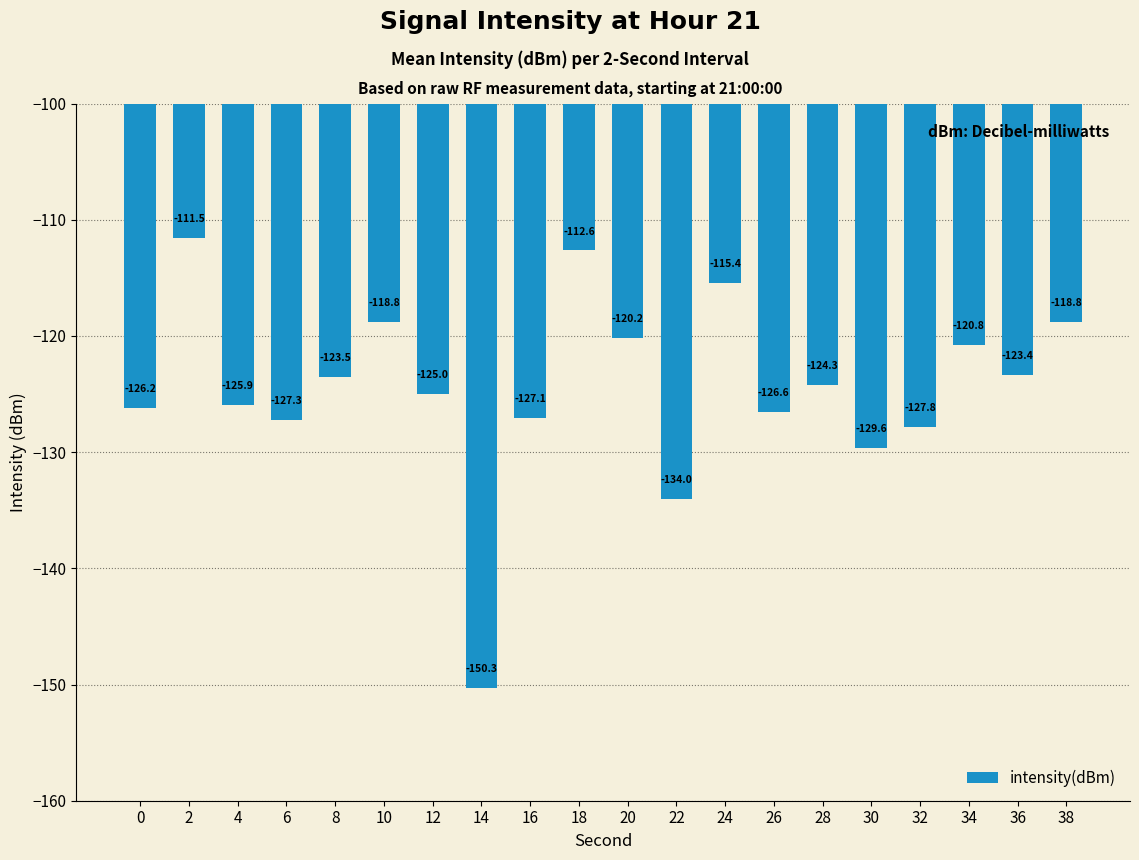

What is the difference between the second highest and second lowest values?

21.4